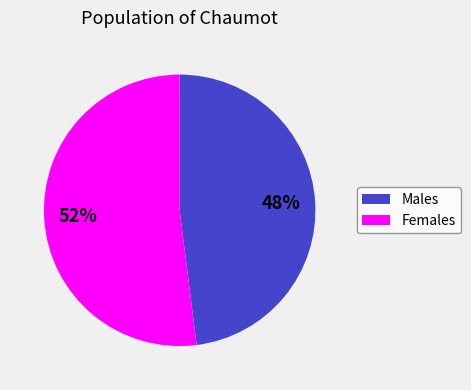

To the nearest percent, what is the average slice percentage?

50%